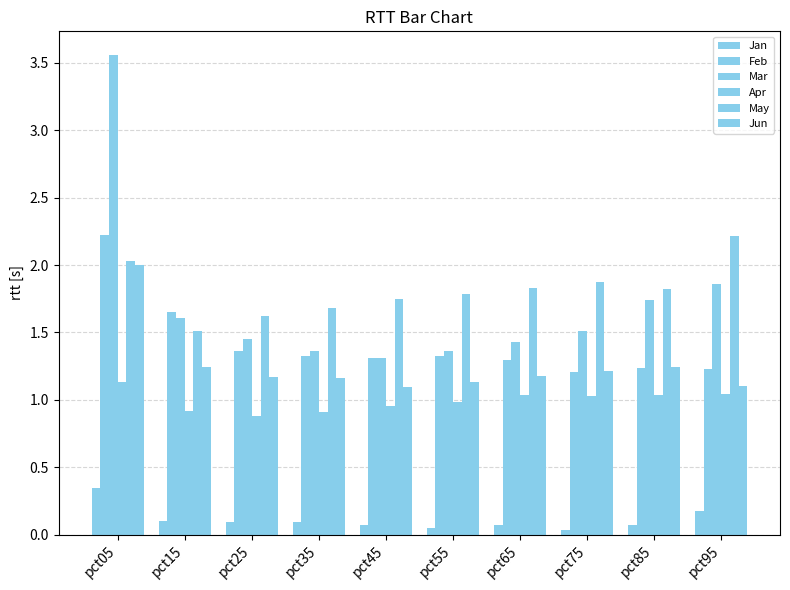

Which category has the highest value across all series?

pct05